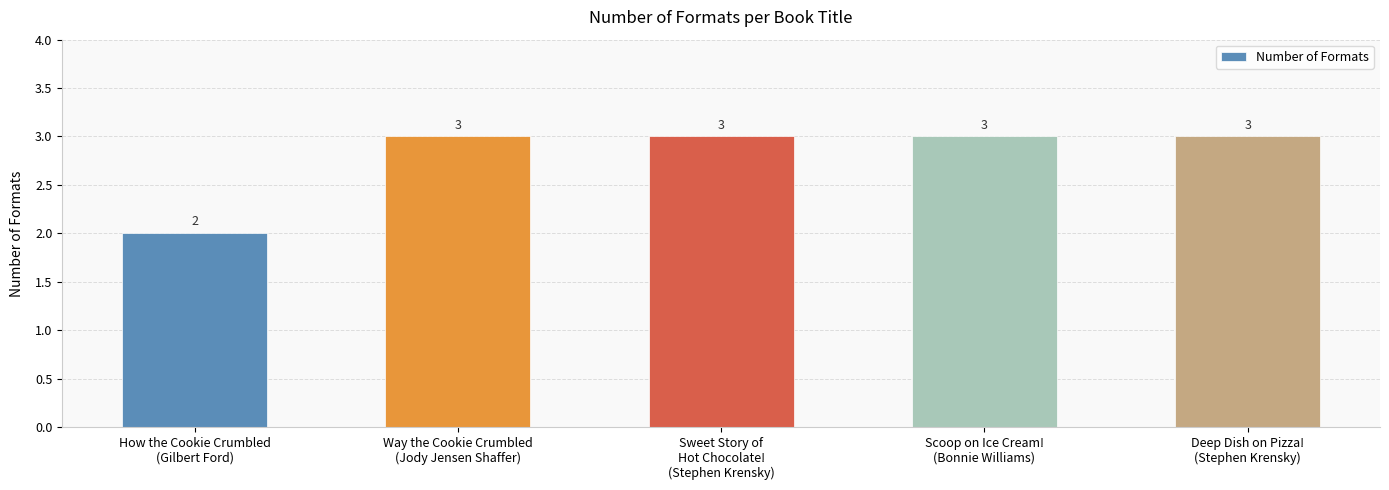

Are the bars horizontal?

No